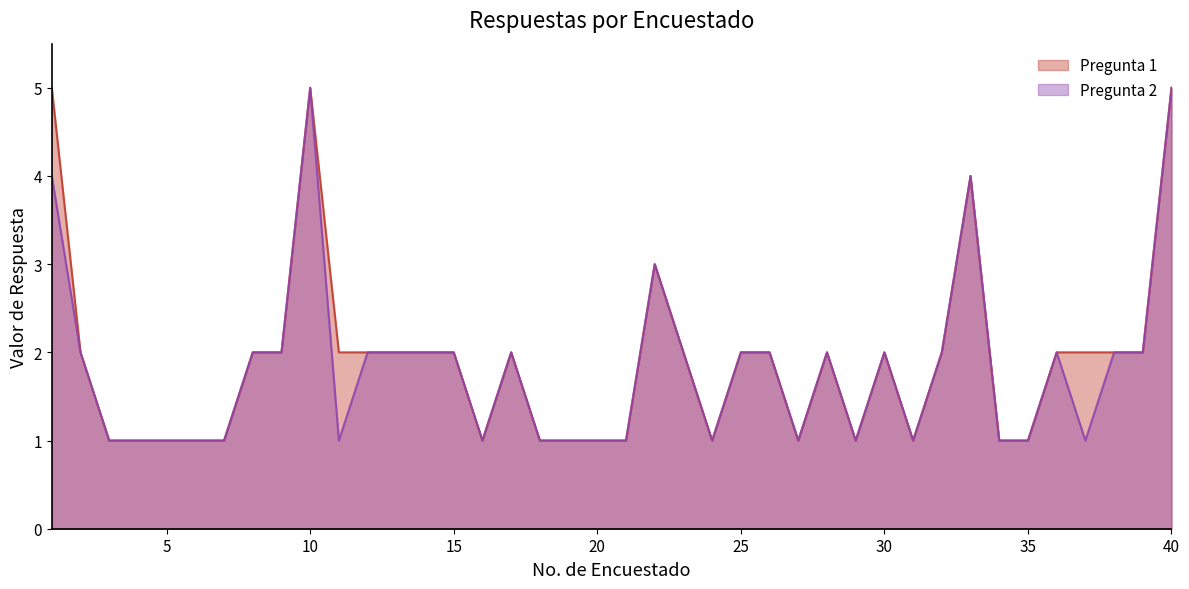

What is the value of the Pregunta 2 point at the 5th from the left?

1